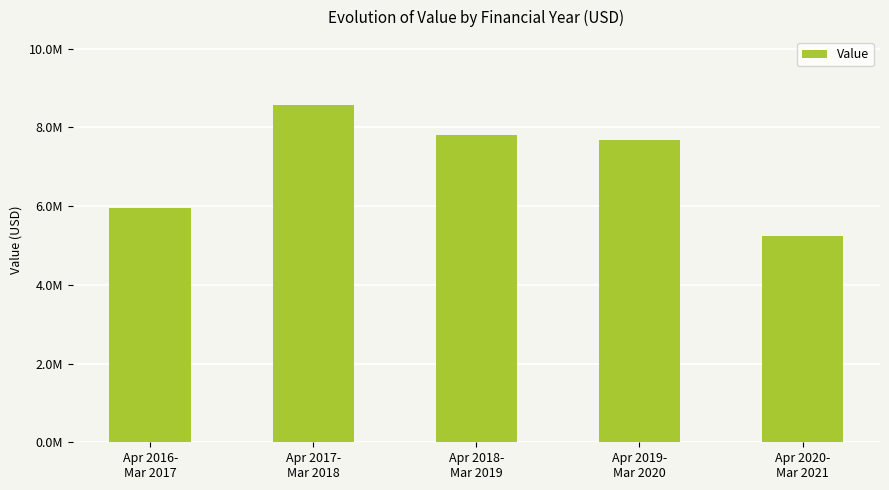

Approximately how many times larger is the value at Apr 2016-
Mar 2017 compared to Apr 2017-
Mar 2018?

0.7